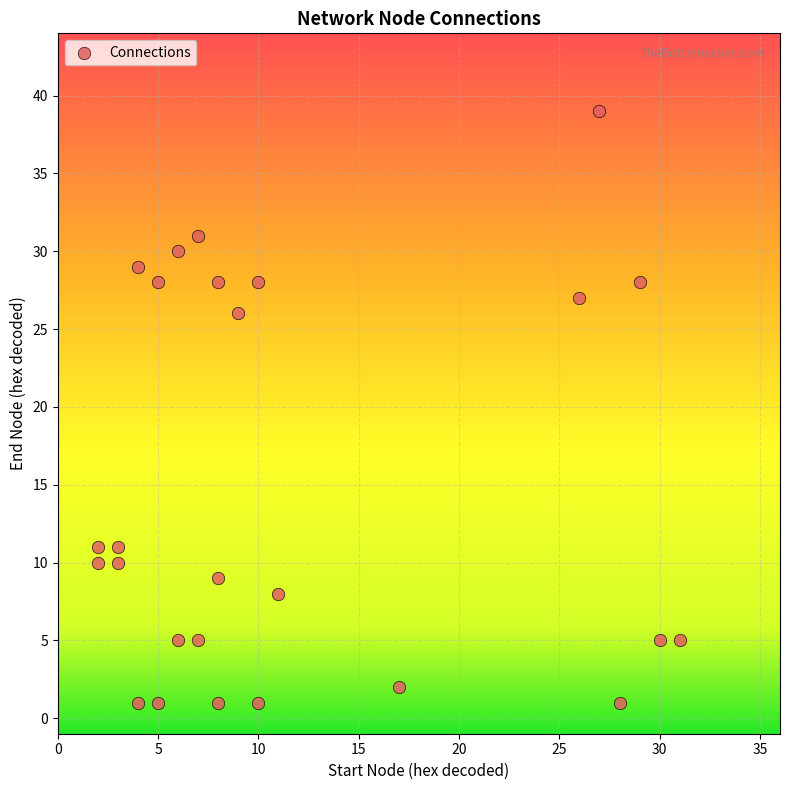

What is the range of Y values (max minus min)?

38